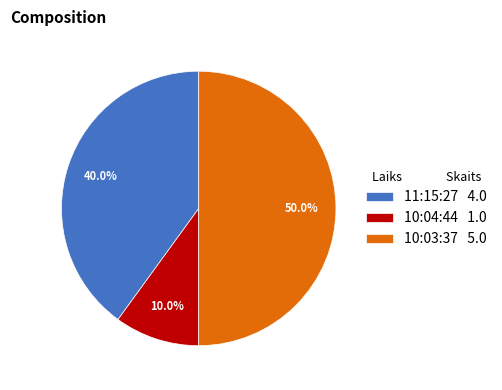

The 10:04:44 slice represents 20% of the pie. True or false?

False